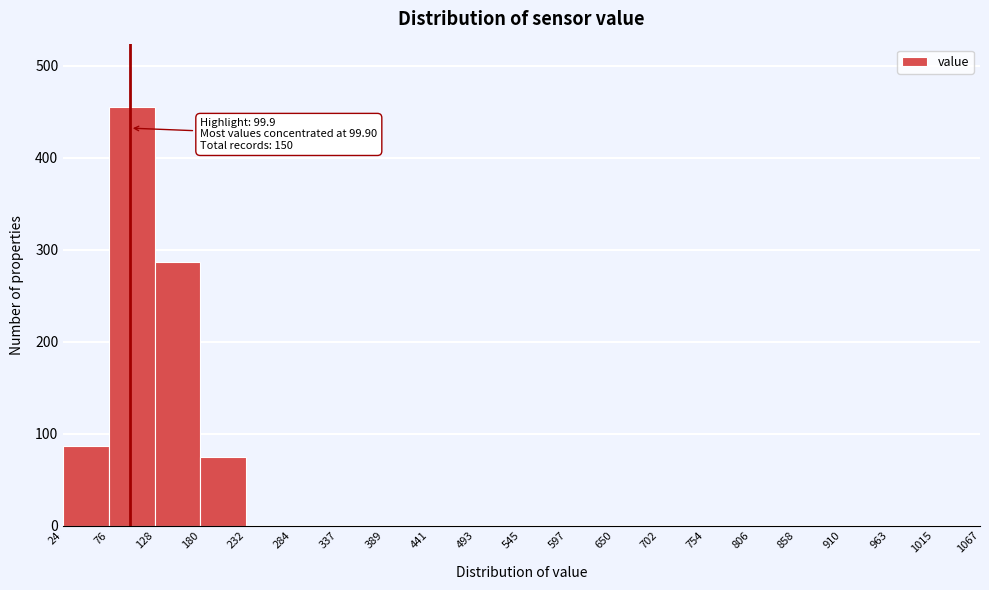

Which range on the x-axis has the tallest bar?

76 to 128